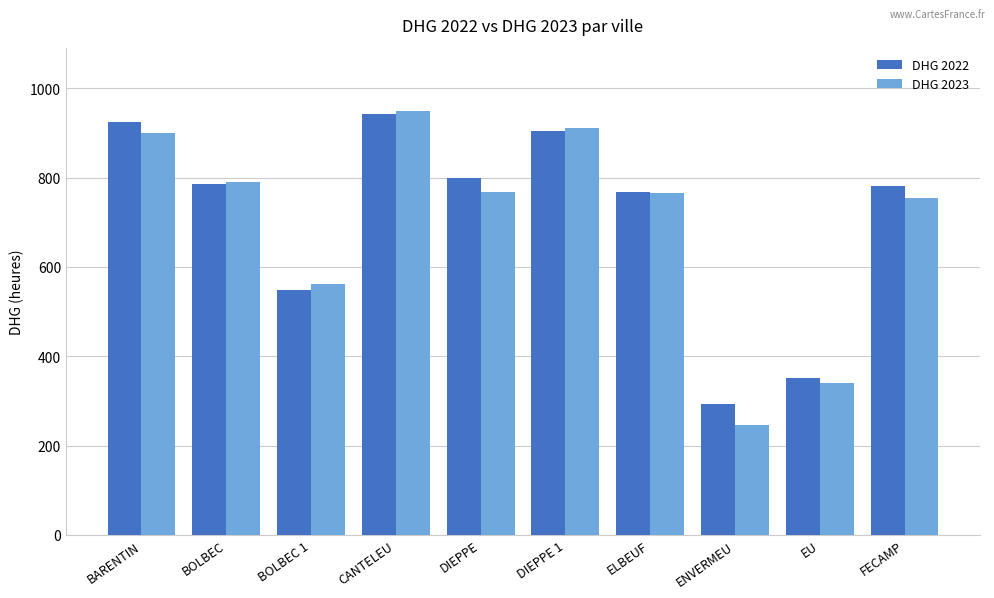

Where does the DHG 2023 series first go above 767?

BARENTIN